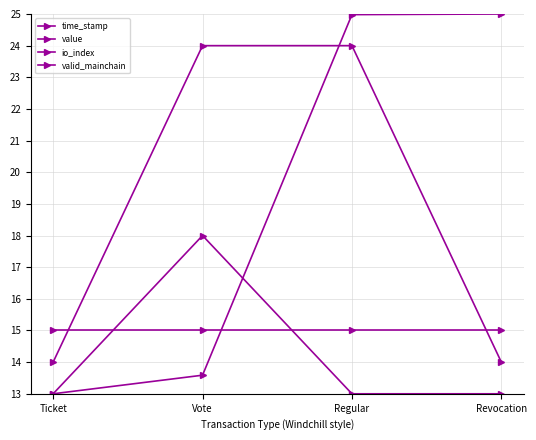

Is the value of time_stamp at Revocation greater than the value of value at Revocation?

Yes